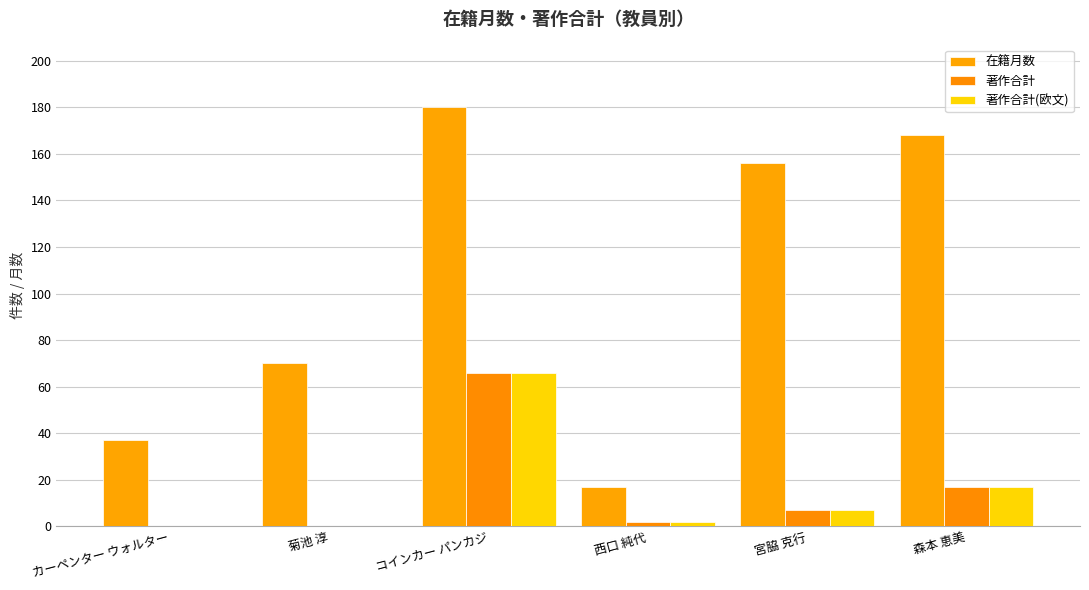

How many series are shown in this chart?

3